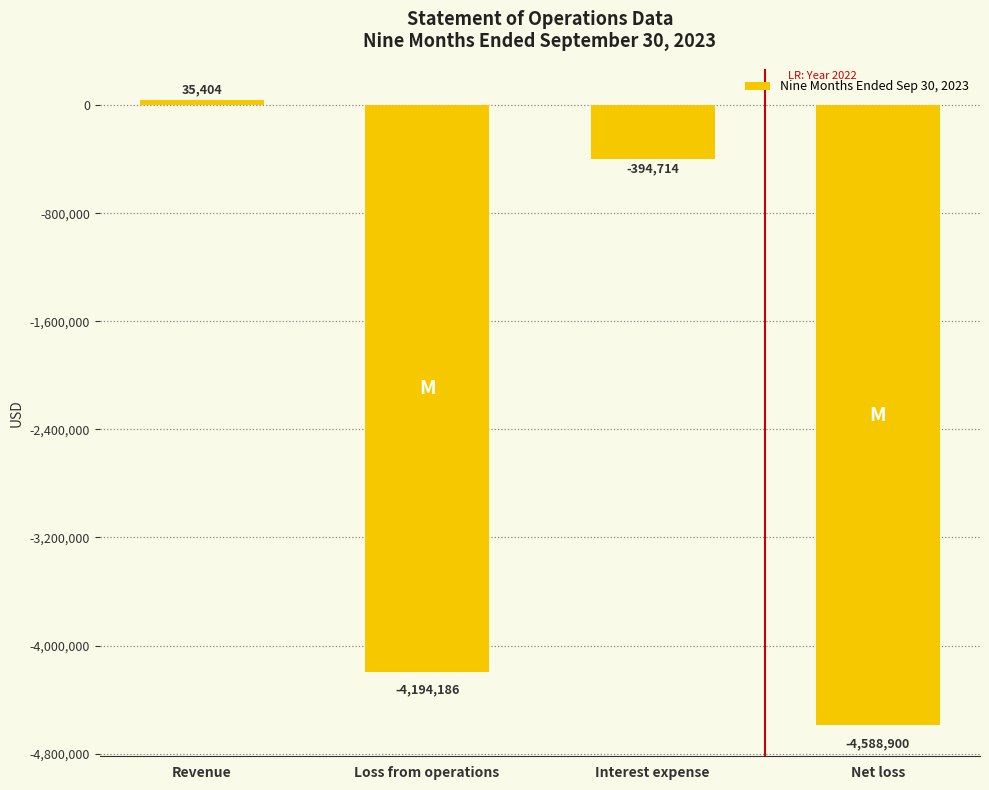

What is the difference between the maximum and second lowest values?

4229590